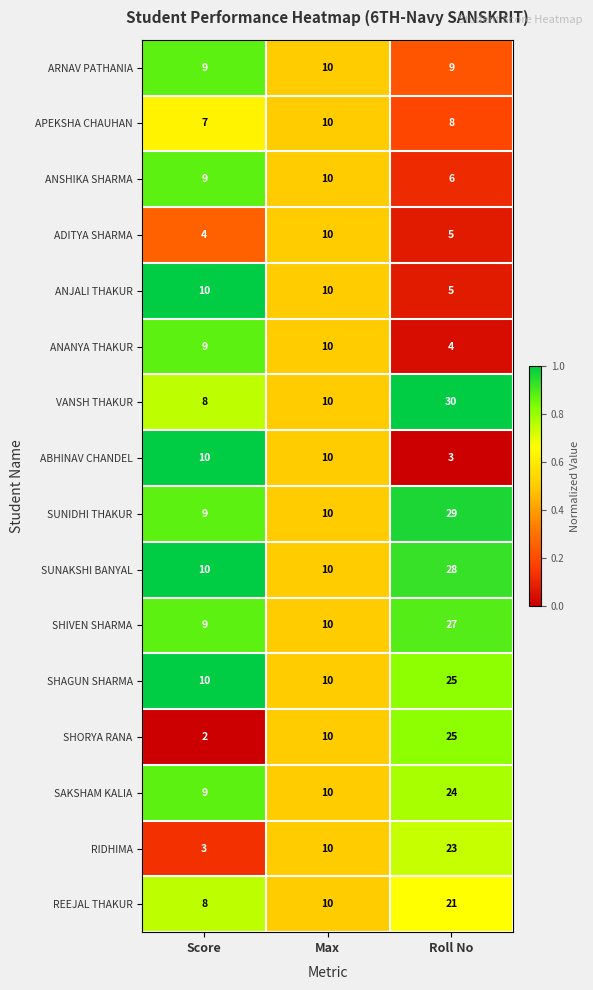

Which series has the largest range (max minus min)?

SHORYA RANA